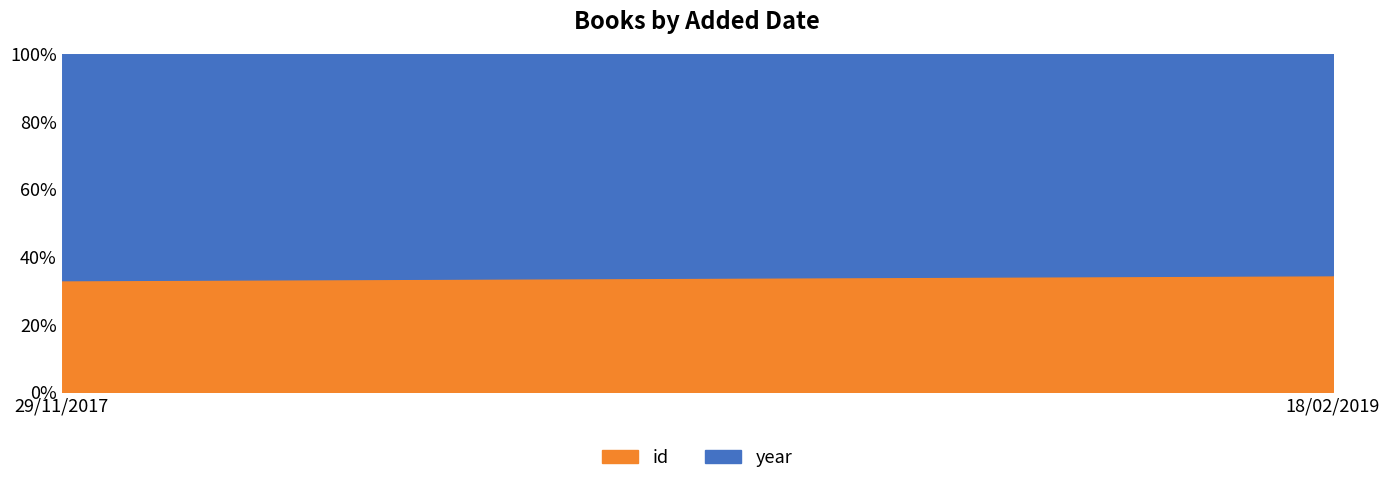

What position from the right is 18/02/2019?

1